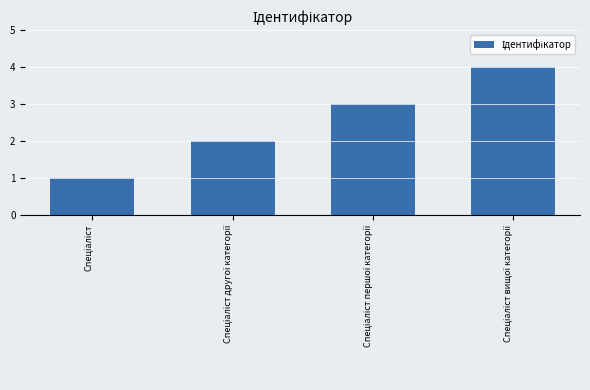

What is the greatest value displayed?

4